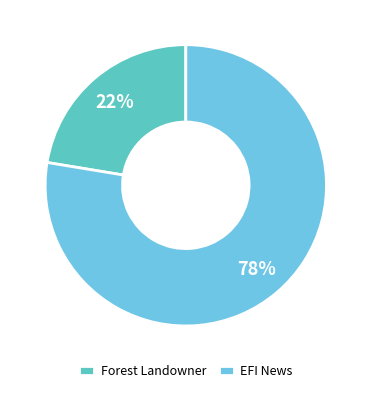

To the nearest percent, what is the combined percentage of EFI News and Forest Landowner?

100%